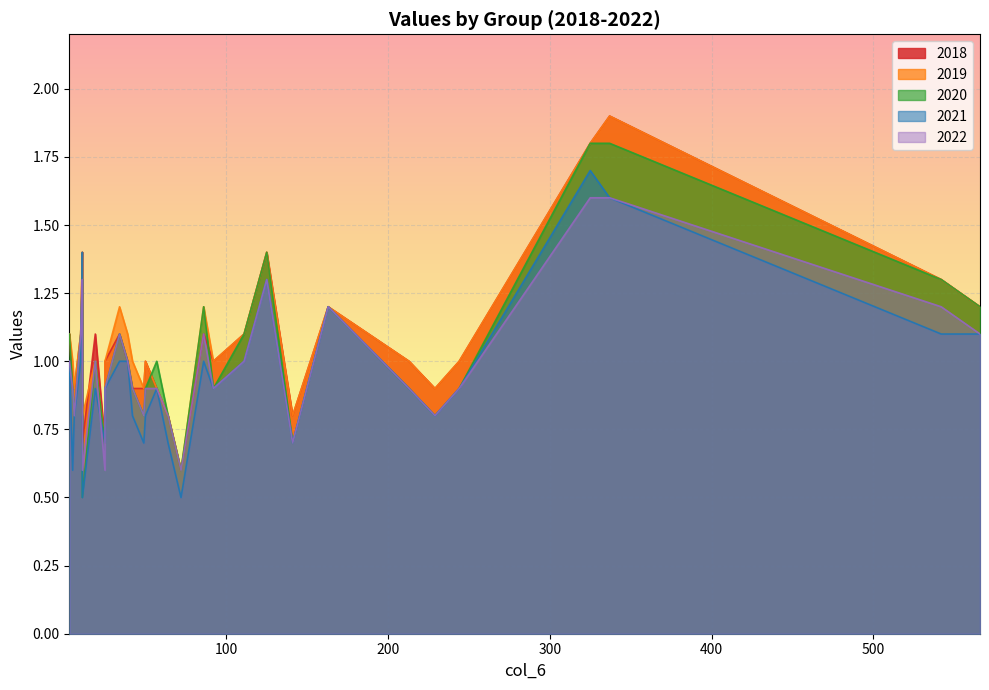

What is the difference between the maximum and minimum values in the 2021 series?

1.2